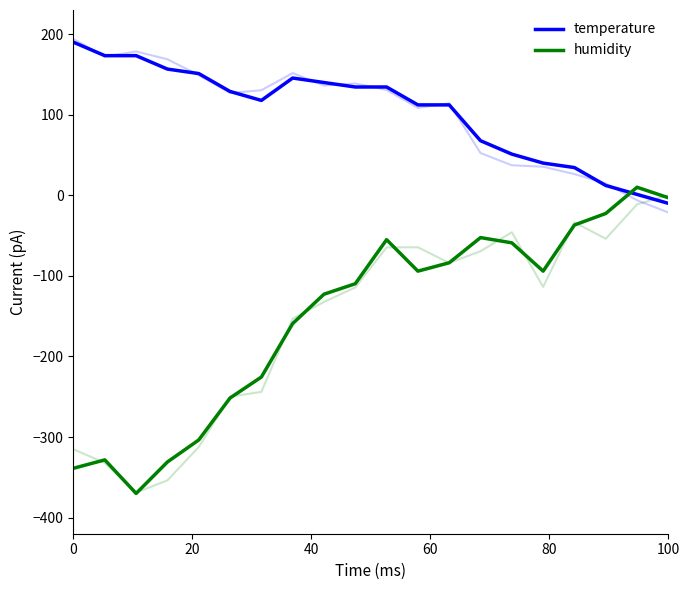

How many categories are shown in the chart?

20